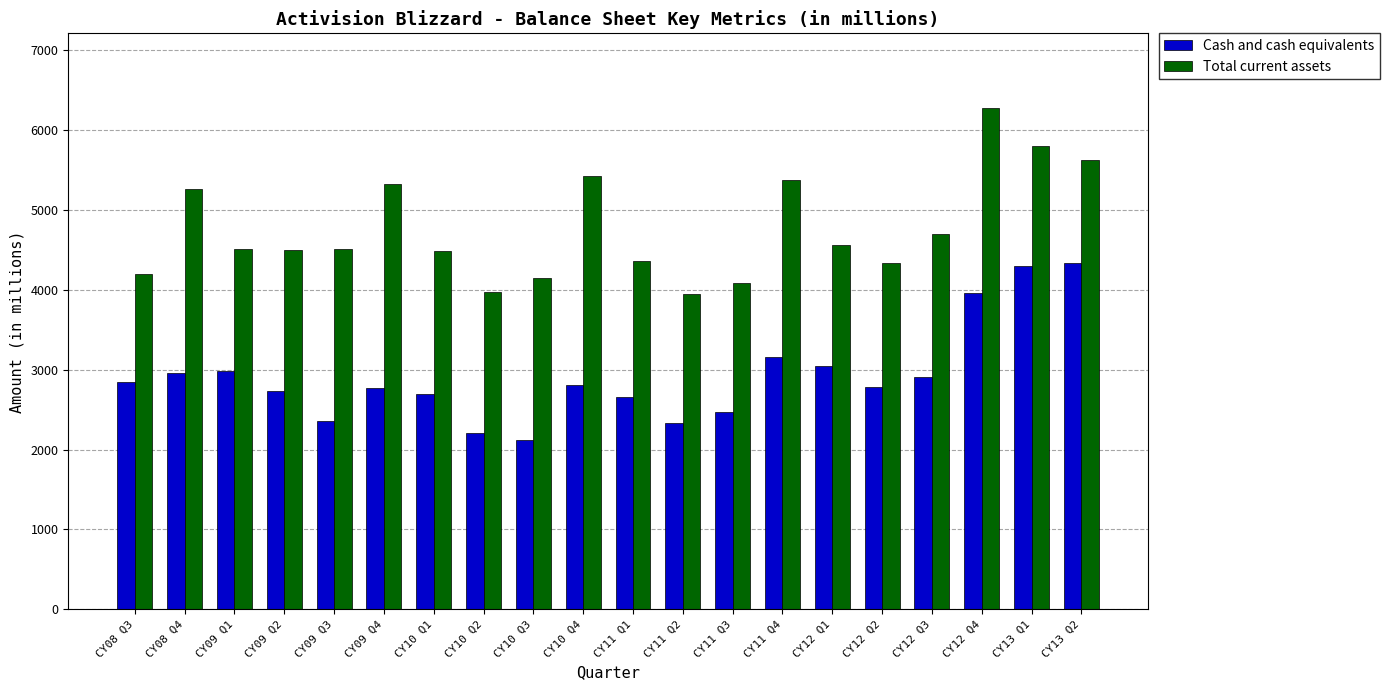

Rank the series at CY13 Q1 from lowest to highest value.

Cash and cash equivalents, Total current assets